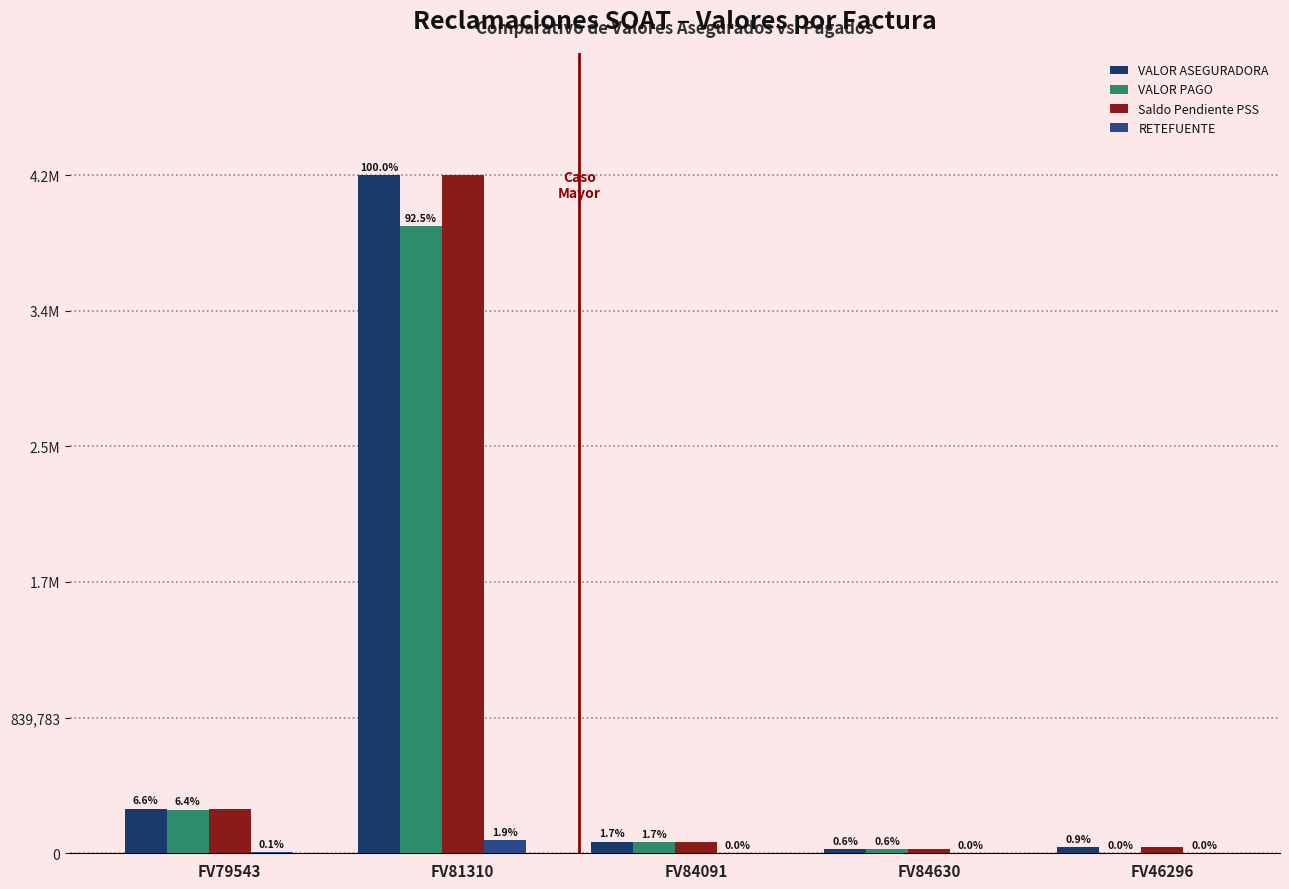

Are the bars grouped side by side (vs. stacked)?

Yes